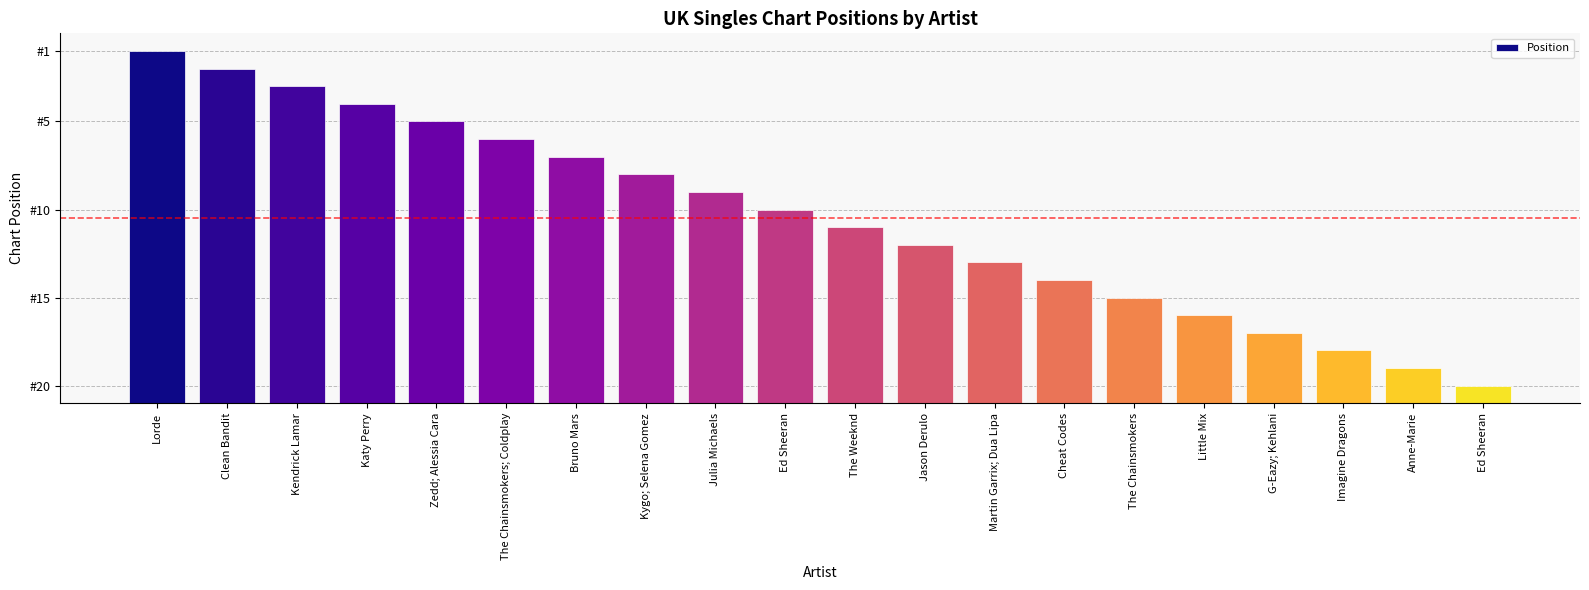

Which category has the highest value across all series?

Lorde